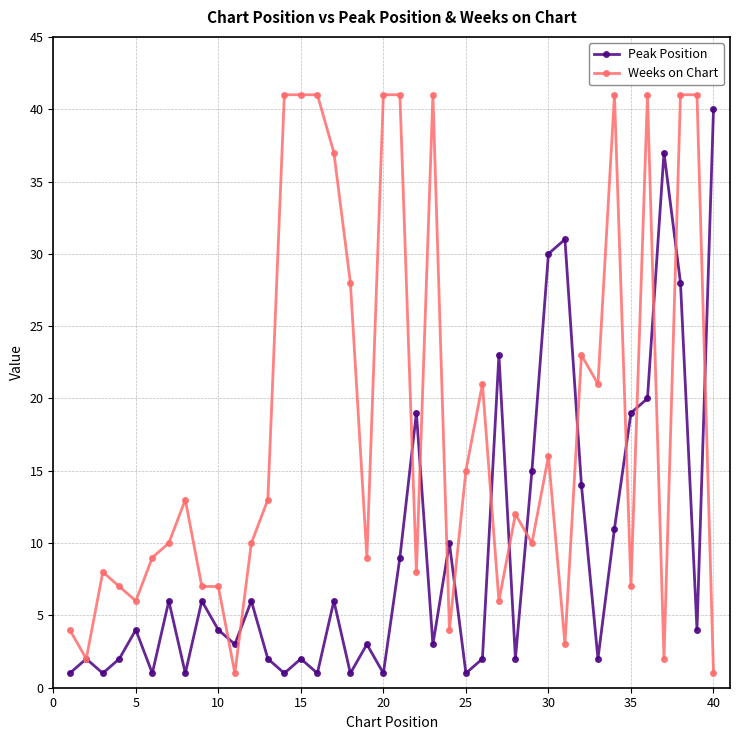

List the series in order of their overall mean, lowest first.

Peak Position, Weeks on Chart